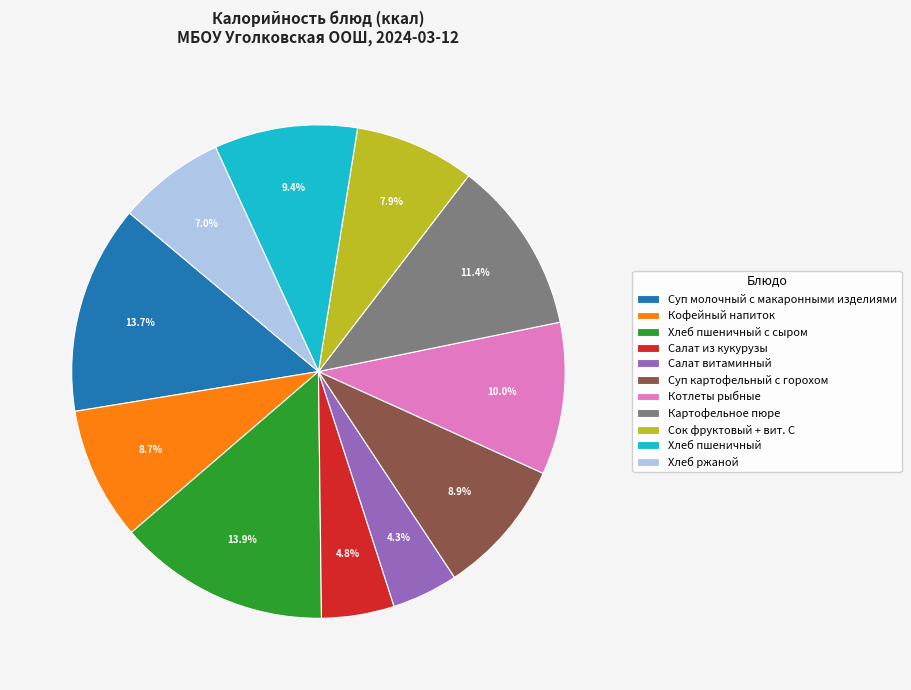

How many segments does this pie chart have?

11